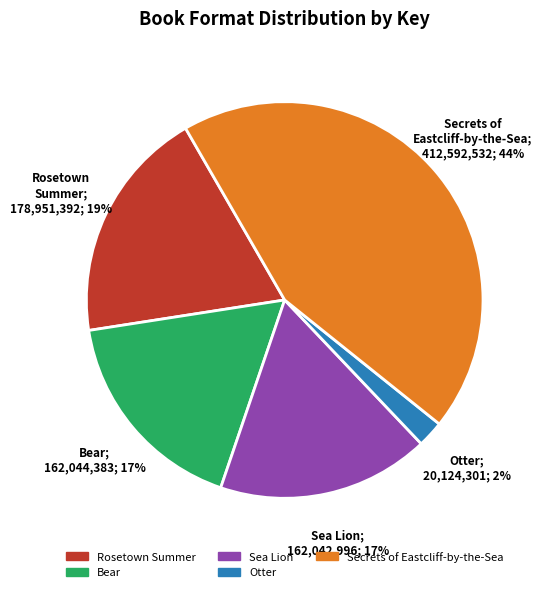

What is the ratio of the value at Secrets of Eastcliff-by-the-Sea to the value at Rosetown Summer?

2.3